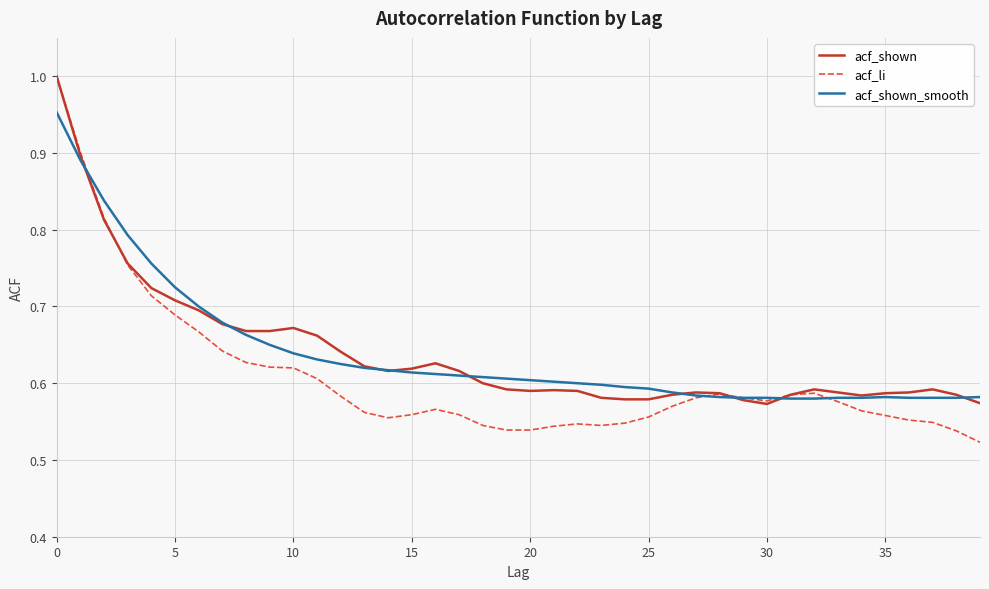

Which series has the largest range (max minus min)?

acf_li